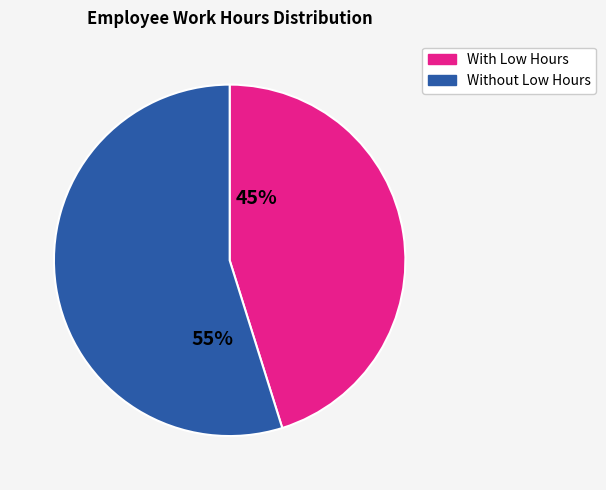

Is there any slice that represents more than half of the pie?

Yes